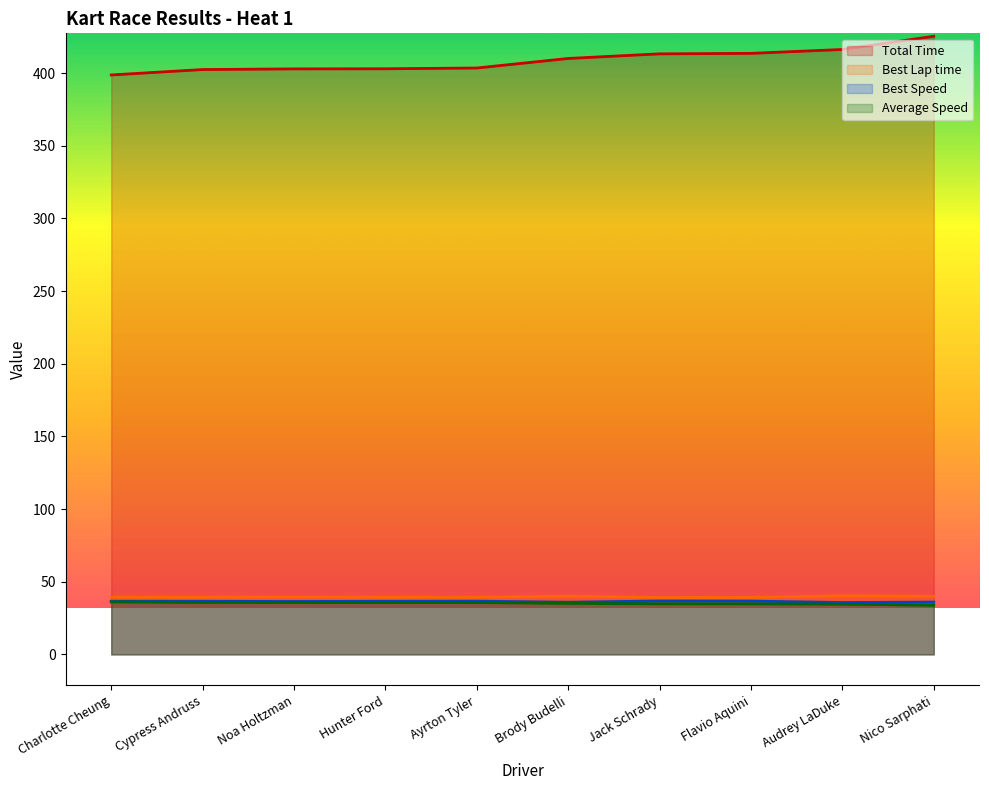

Rank the series at Charlotte Cheung from lowest to highest value.

Average Speed, Best Speed, Best Lap time, Total Time